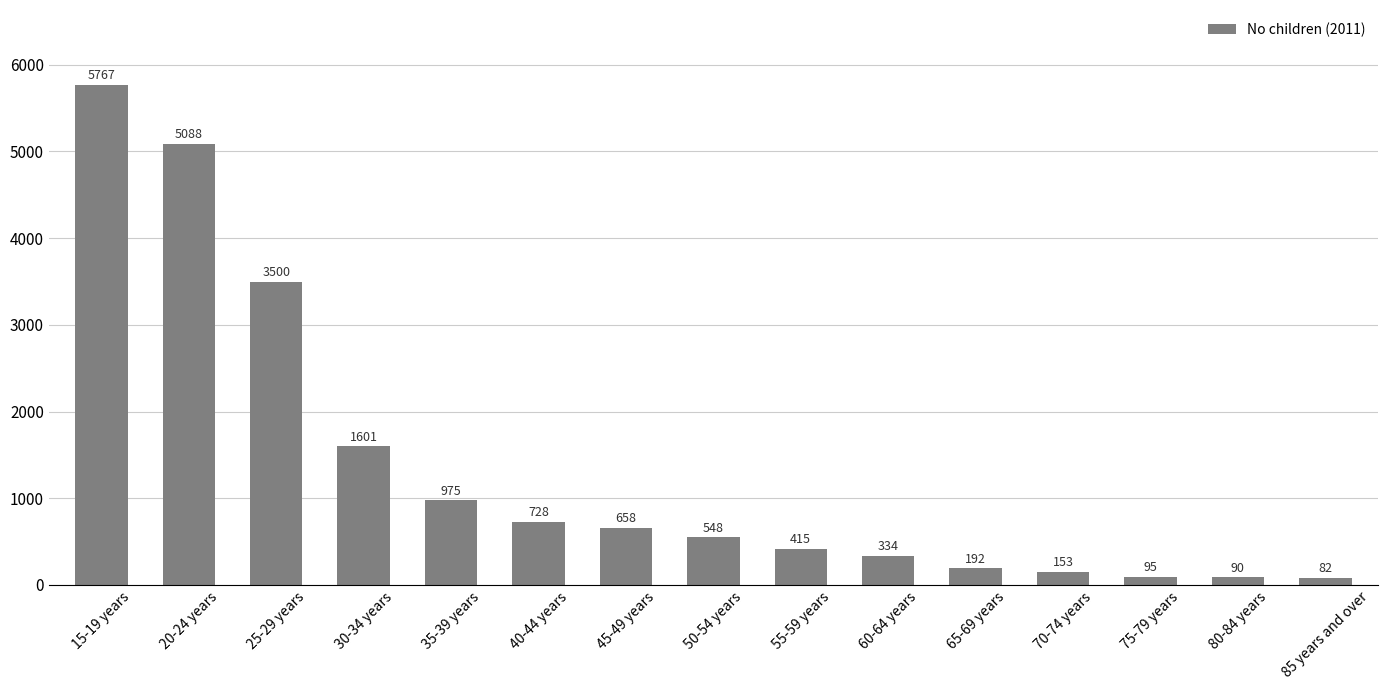

Reading left to right, what are all the values shown in this chart?

5767	5088	3500	1601	975	728	658	548	415	334	192	153	95	90	82